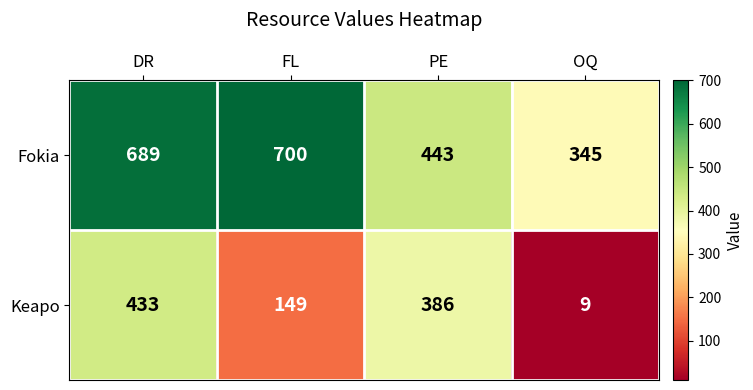

Which category has the lowest value in the Keapo series?

OQ